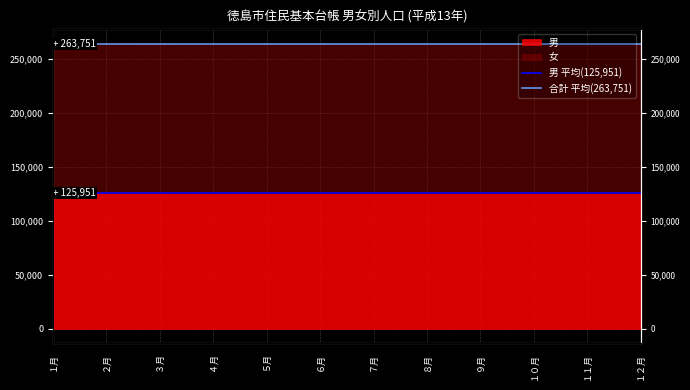

Between ２月 and １月, which is larger?

２月